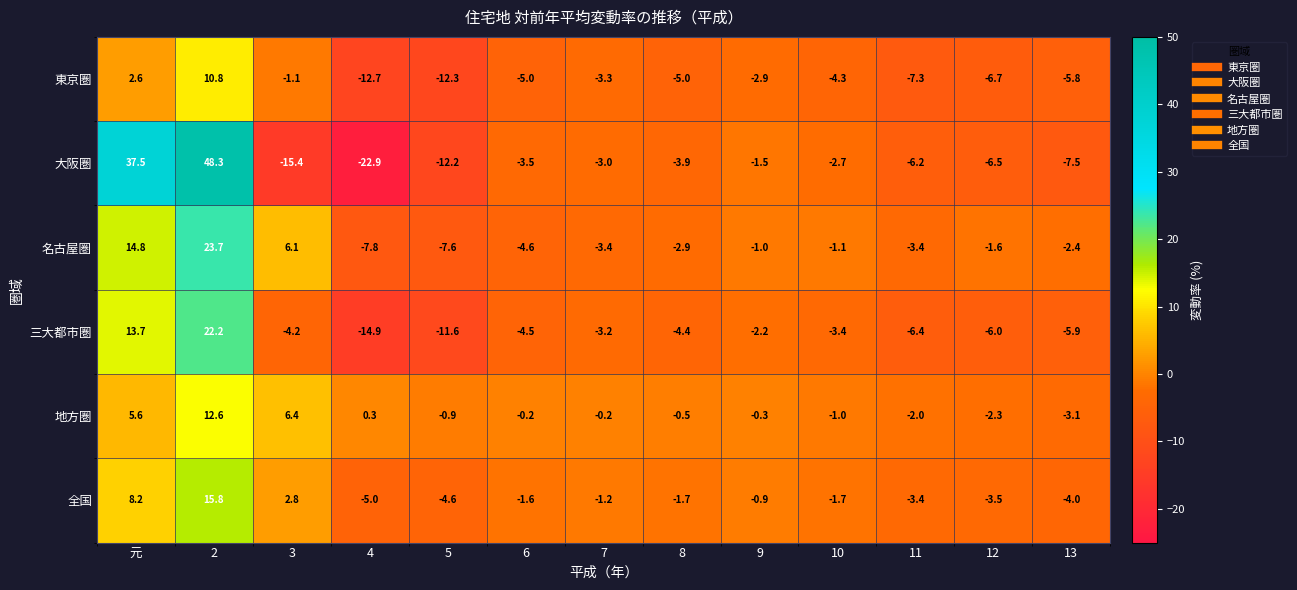

At 2, list the series in order from largest to smallest.

大阪圏, 名古屋圏, 三大都市圏, 全国, 地方圏, 東京圏